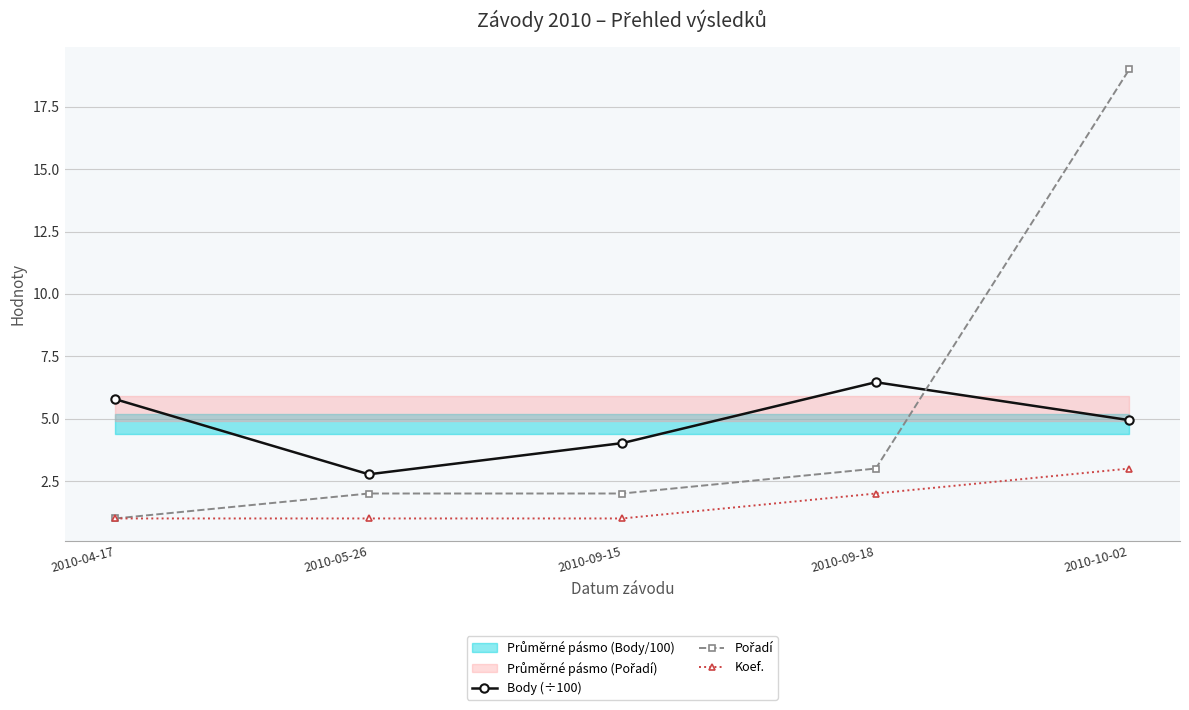

Rank the series by their average value, from lowest to highest.

Koef., Body (÷100), Pořadí